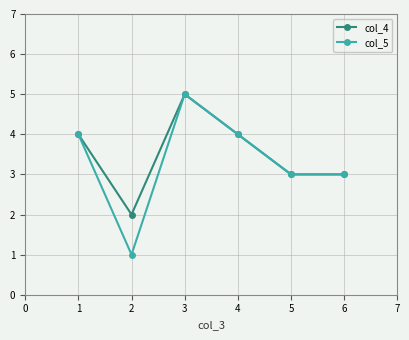

How many interior local peaks does the col_5 series have?

1